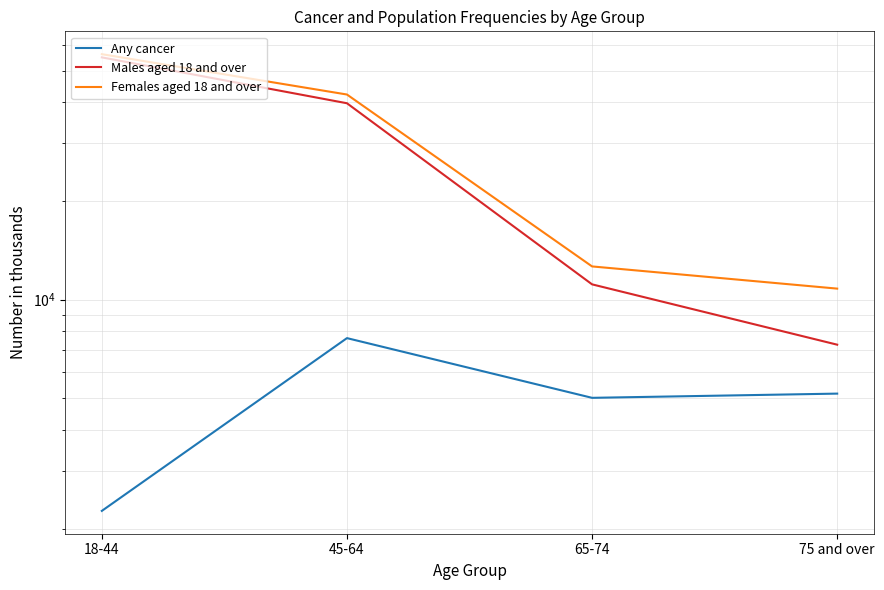

What is the total value across all series at 18-44?

113299